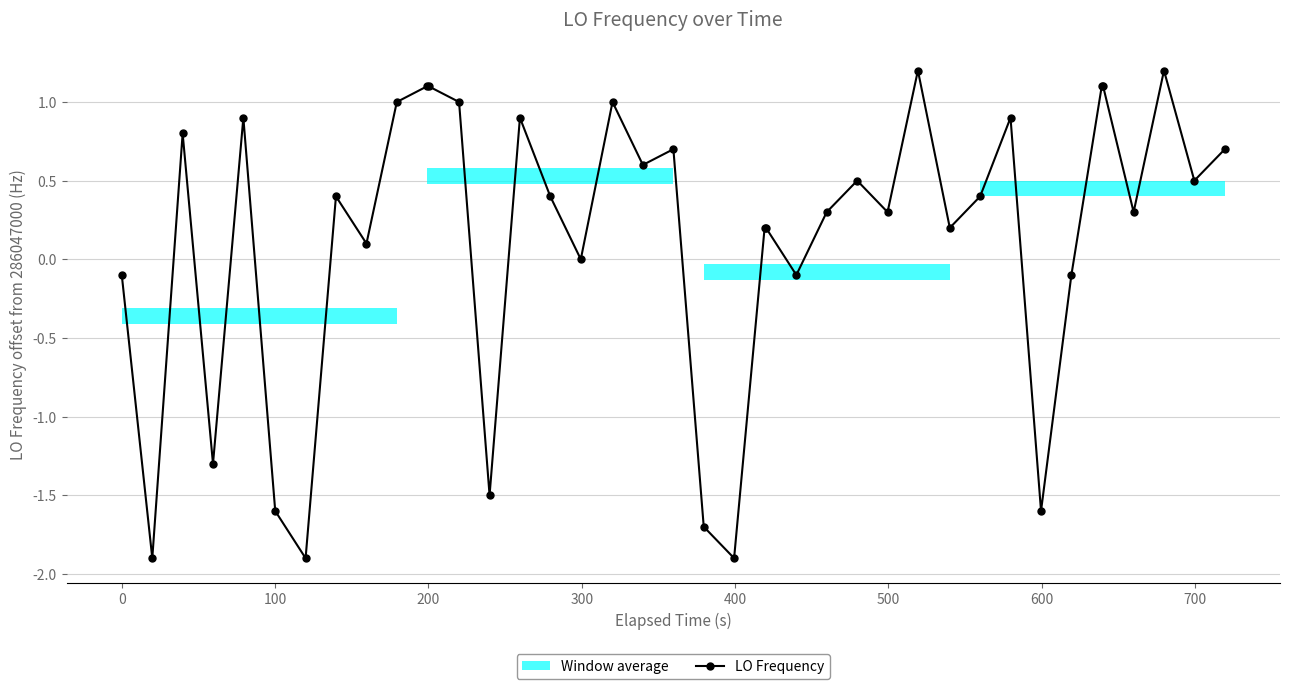

How many data points does each series have?

40